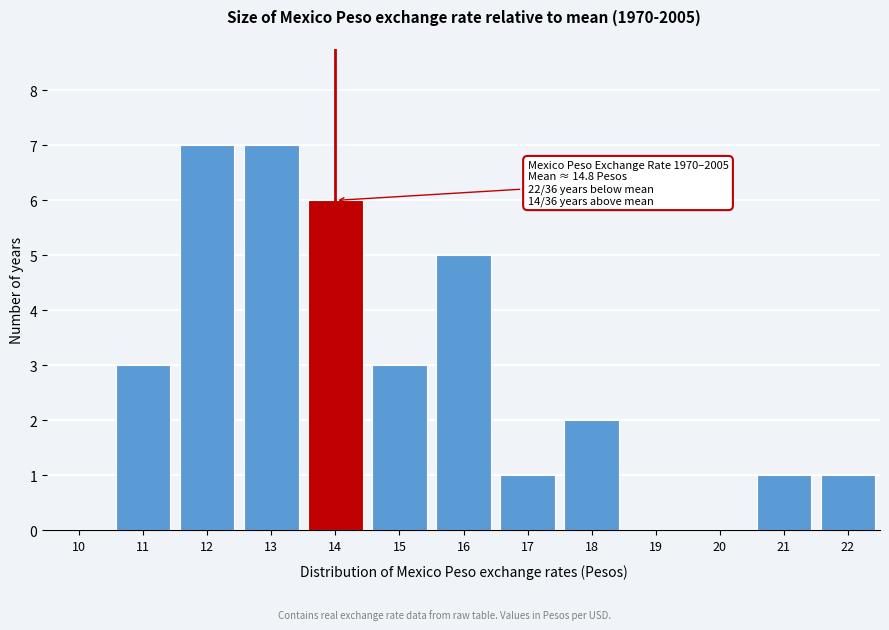

Reading left to right, extract all data points from this chart.

10=0	11=3	12=7	13=7	14=6	15=3	16=5	17=1	18=2	19=0	20=0	21=1	22=1